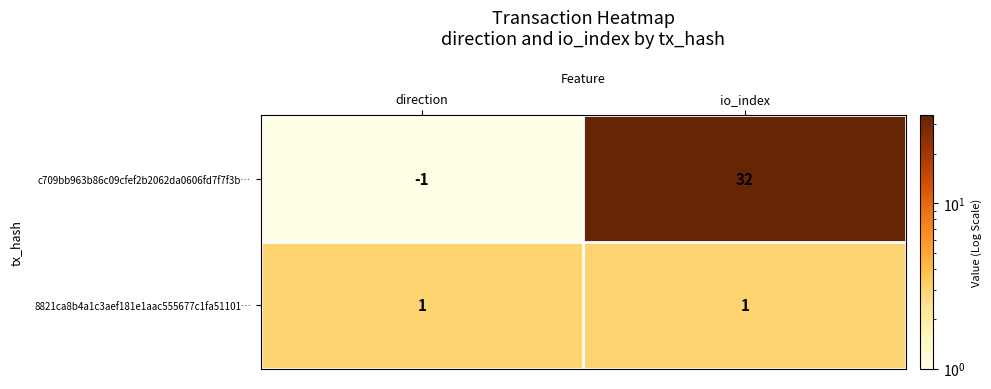

Which series has the largest range (max minus min)?

c709bb963b86c09cfef2b2062da0606fd7f7f3b…